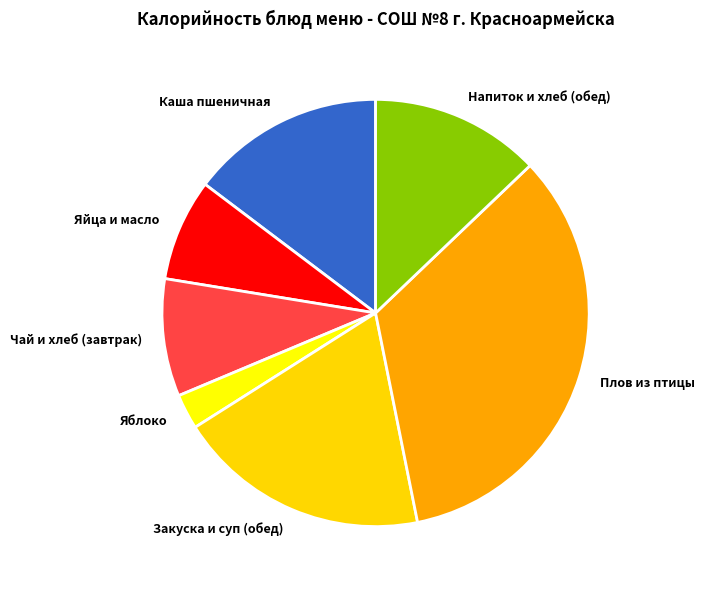

Count the number of slices in the pie.

7